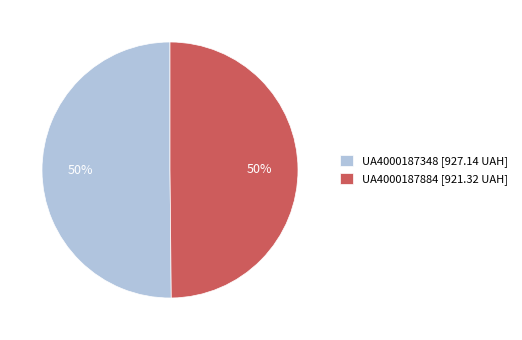

What percentage is the UA4000187884 [921.32 UAH] slice, to the nearest percent?

50%